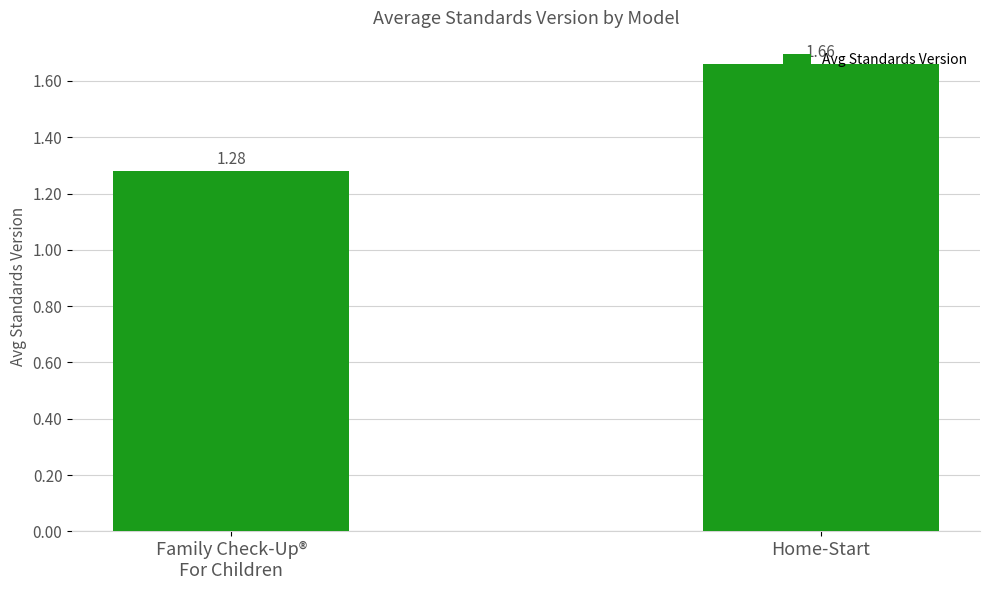

Which category has the lowest value across all series?

Family Check-Up®
For Children